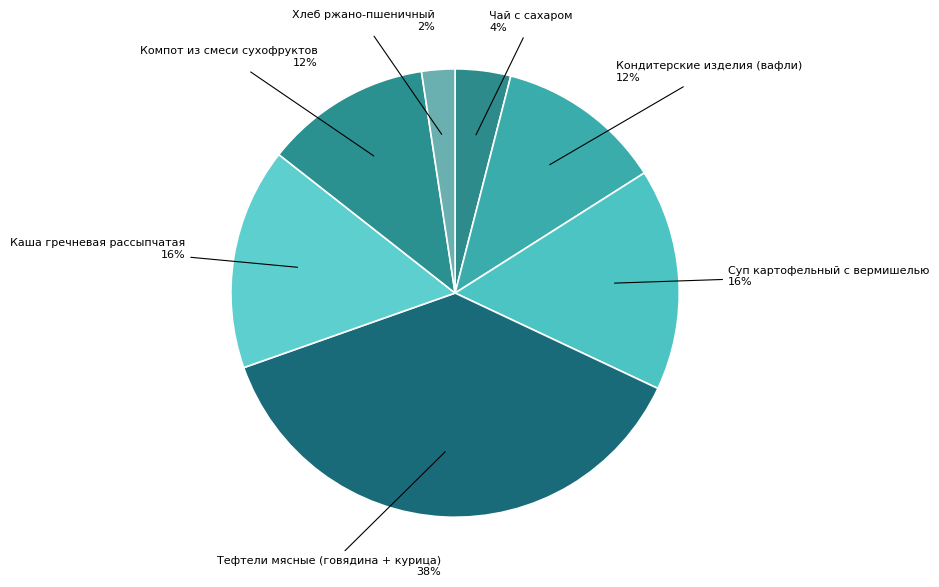

What is the ratio of the value at Каша гречневая рассыпчатая to the value at Чай с сахаром?

4.0